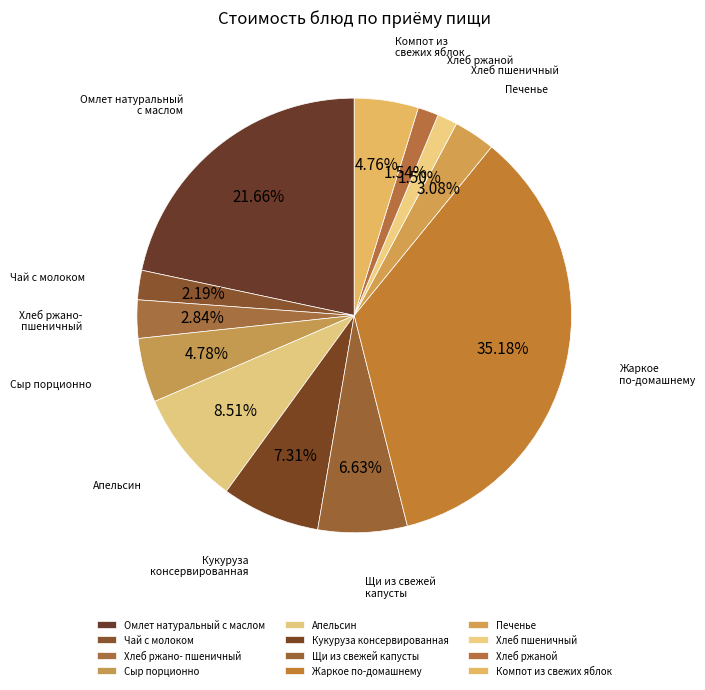

How many segments does this pie chart have?

12